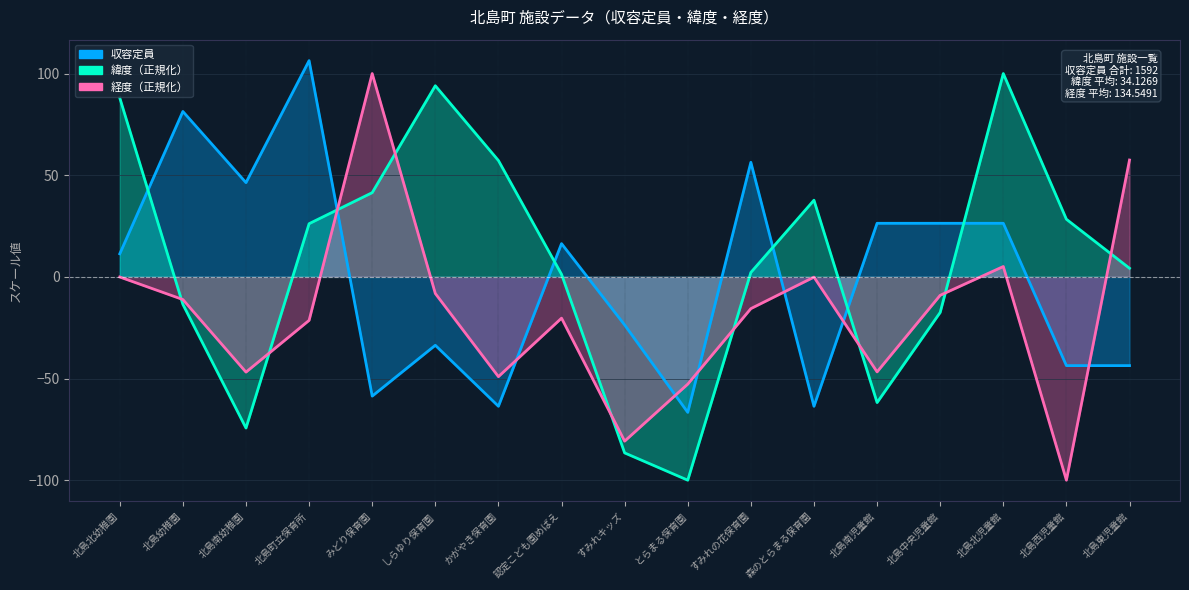

Reading left to right, list all the values displayed in this chart.

収容定員: 北島北幼稚園=11.4	北島幼稚園=81.4	北島南幼稚園=46.4	北島町立保育所=106.4	みどり保育園=-58.6	しらゆり保育園=-33.6	かがやき保育園=-63.6	認定こども園めばえ=16.4	すみれキッズ=-23.6	とらまる保育園=-66.6	すみれの花保育園=56.4	森のとらまる保育園=-63.6	北島南児童館=26.4	北島中央児童館=26.4	北島北児童館=26.4	北島西児童館=-43.6	北島東児童館=-43.6
緯度: 北島北幼稚園=88.0	北島幼稚園=-13.5	北島南幼稚園=-74.4	北島町立保育所=26.2	みどり保育園=41.4	しらゆり保育園=94.0	かがやき保育園=57.2	認定こども園めばえ=1.3	すみれキッズ=-86.6	とらまる保育園=-100.0	すみれの花保育園=2.2	森のとらまる保育園=37.7	北島南児童館=-61.8	北島中央児童館=-17.5	北島北児童館=100.0	北島西児童館=28.3	北島東児童館=4.2
経度: 北島北幼稚園=-0.1	北島幼稚園=-11.1	北島南幼稚園=-46.8	北島町立保育所=-21.4	みどり保育園=100.0	しらゆり保育園=-8.2	かがやき保育園=-49.1	認定こども園めばえ=-20.3	すみれキッズ=-80.8	とらまる保育園=-52.8	すみれの花保育園=-15.6	森のとらまる保育園=-0.1	北島南児童館=-46.7	北島中央児童館=-9.1	北島北児童館=5.1	北島西児童館=-100.0	北島東児童館=57.5